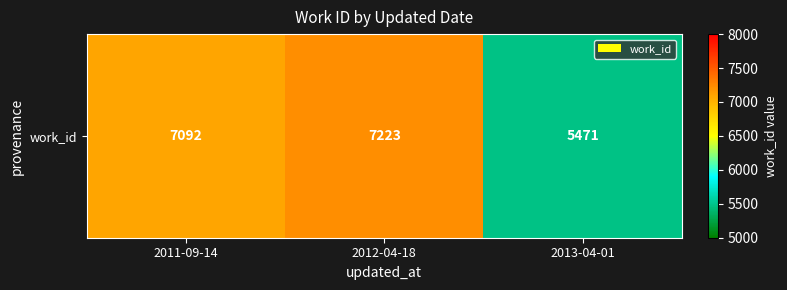

The chart shows a value of 4508 at 2011-09-14. True or false?

False